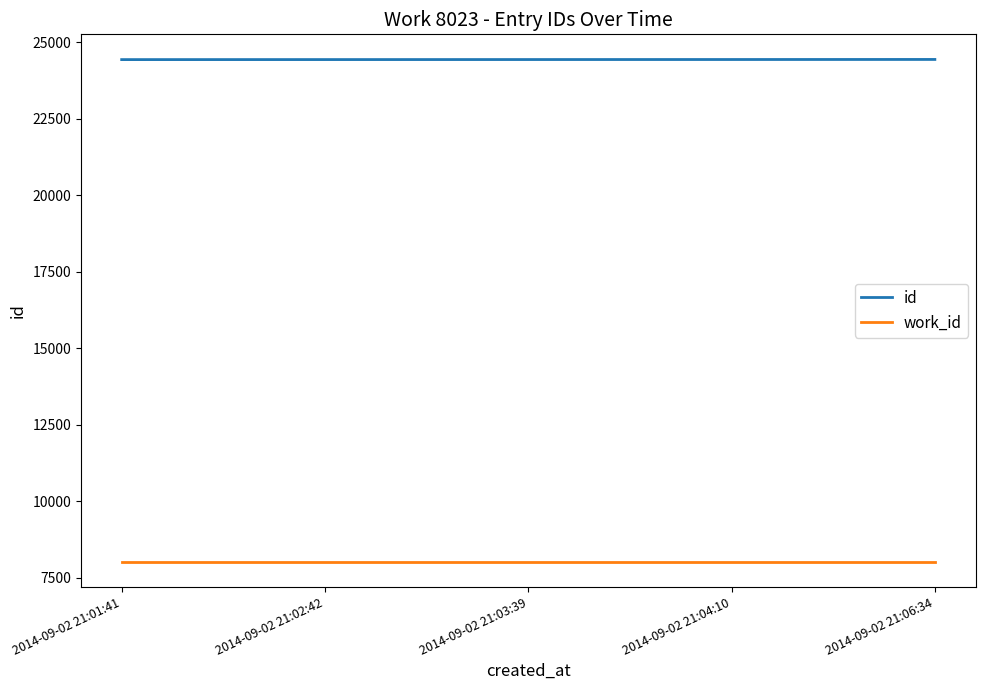

The value of id at 2014-09-02 21:06:34 is 15661. True or false?

False